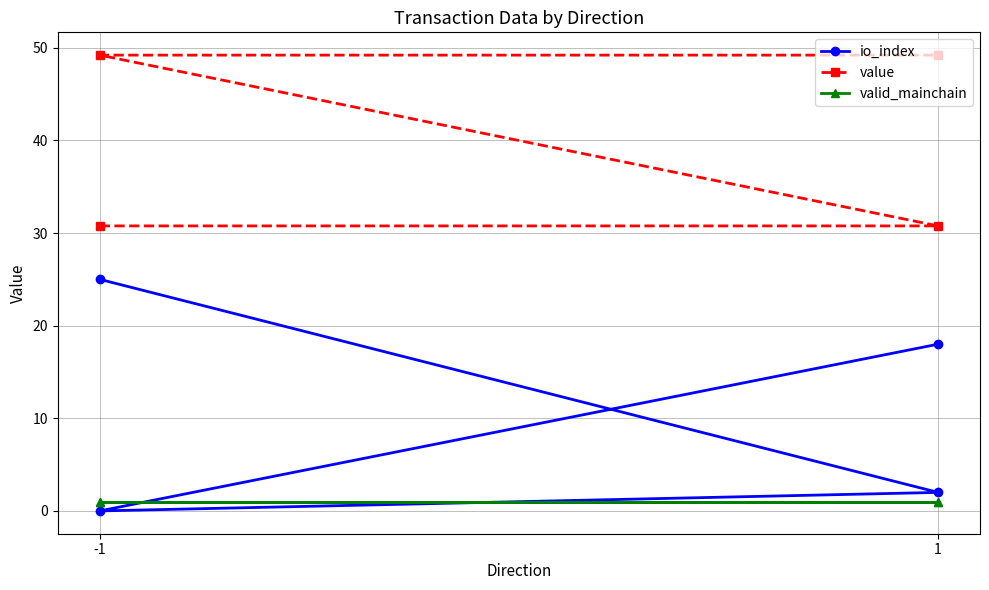

The value of value at -1 is 30.8. True or false?

True